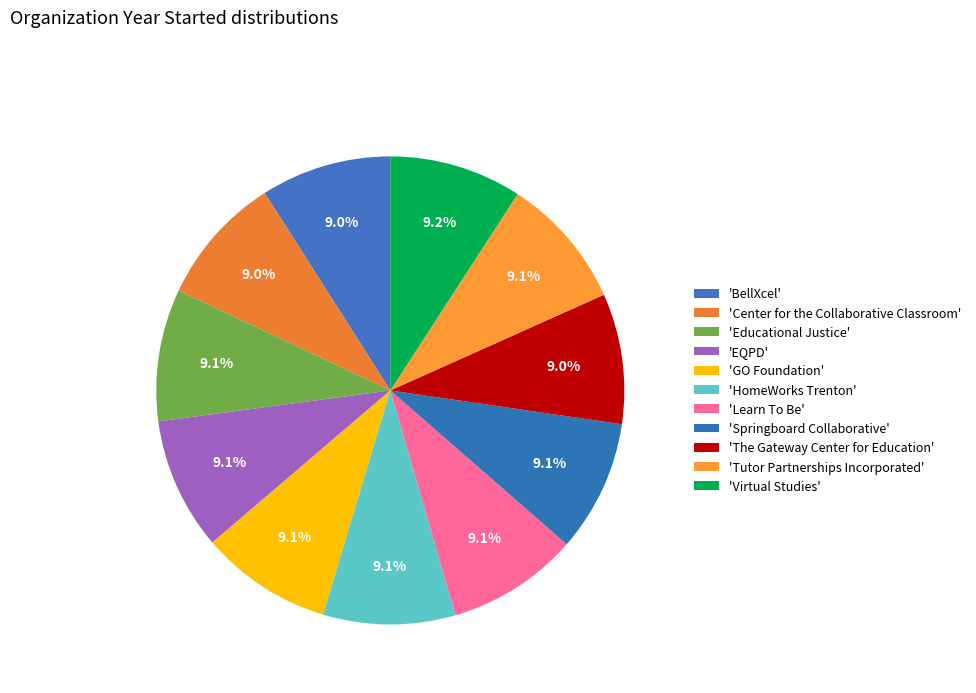

How many segments does this pie chart have?

11